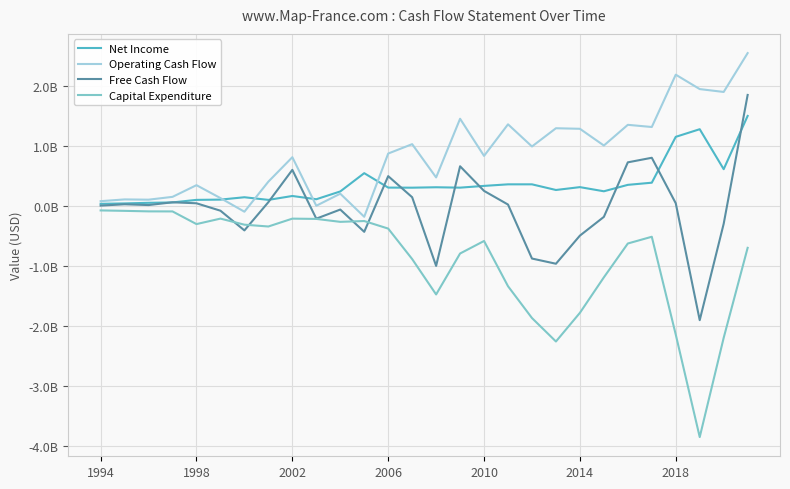

What are all the series names shown in the legend?

Net Income, Operating Cash Flow, Free Cash Flow, Capital Expenditure